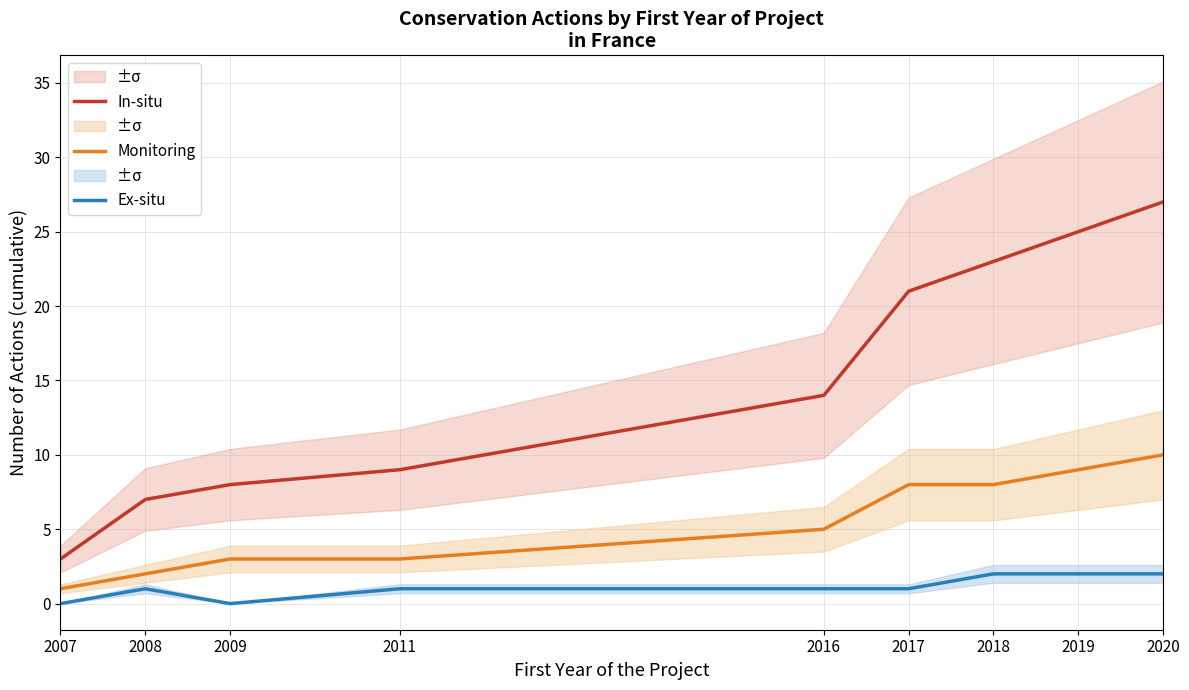

At how many categories does at least one series exceed 4?

8